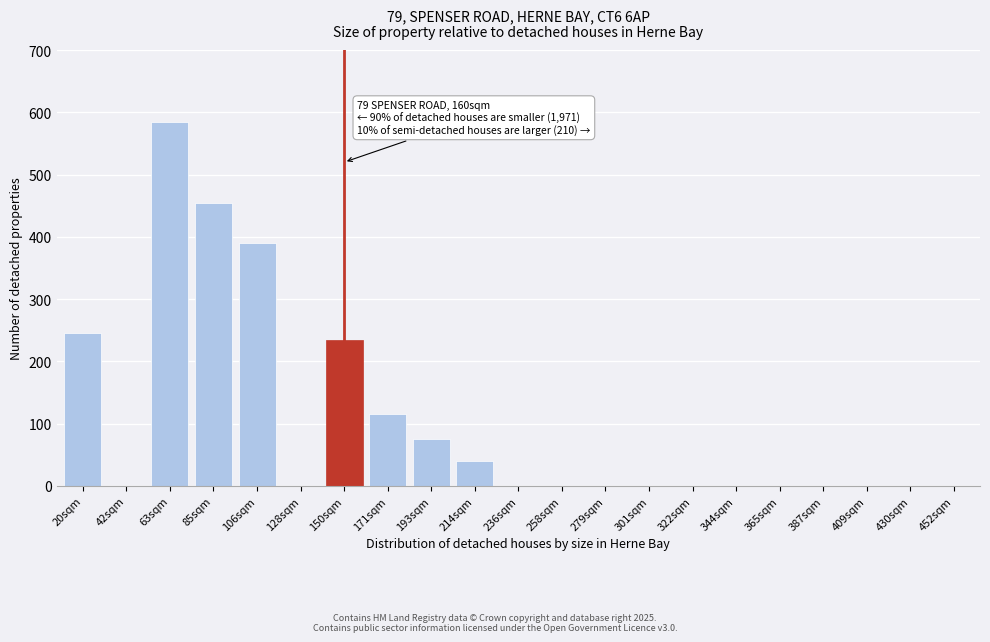

Reading left to right, what are all the values shown in this chart?

20sqm=245	42sqm=0	63sqm=585	85sqm=455	106sqm=390	128sqm=0	150sqm=235	171sqm=115	193sqm=75	214sqm=40	236sqm=0	258sqm=0	279sqm=0	301sqm=0	322sqm=0	344sqm=0	365sqm=0	387sqm=0	409sqm=0	430sqm=0	452sqm=0